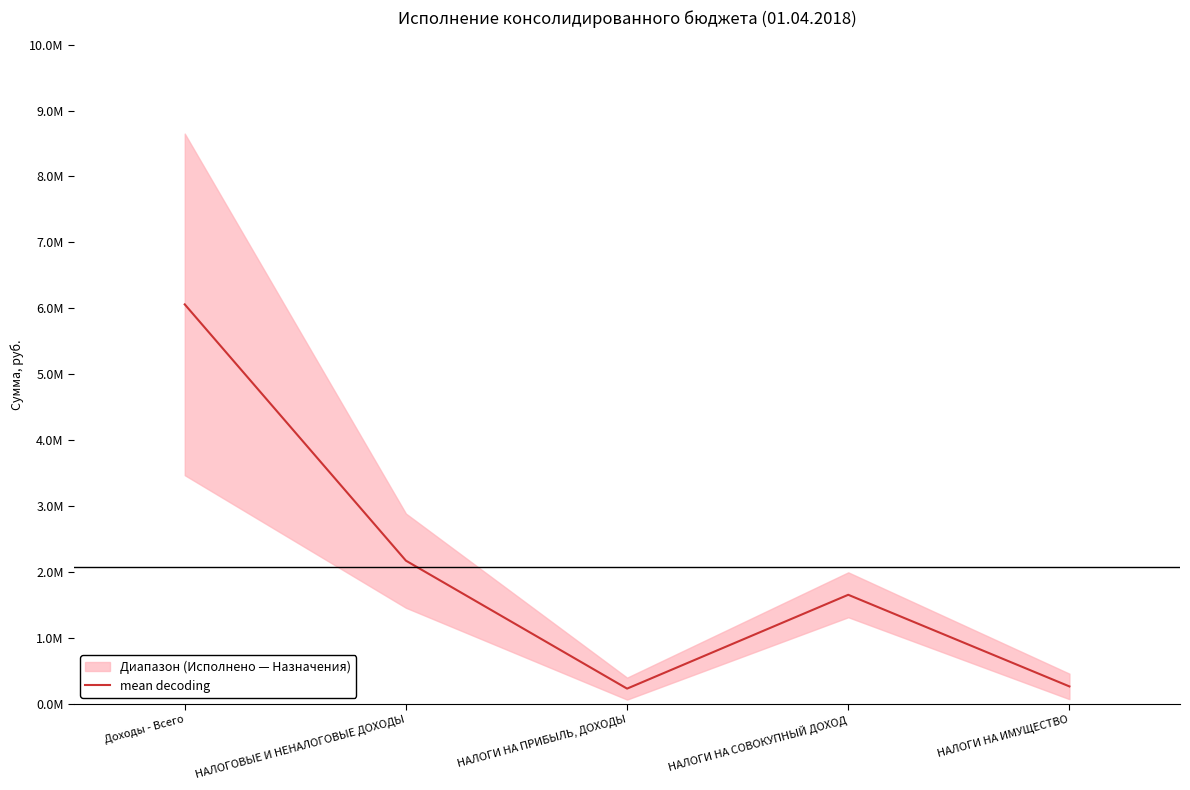

What position from the right is НАЛОГИ НА ПРИБЫЛЬ, ДОХОДЫ?

3